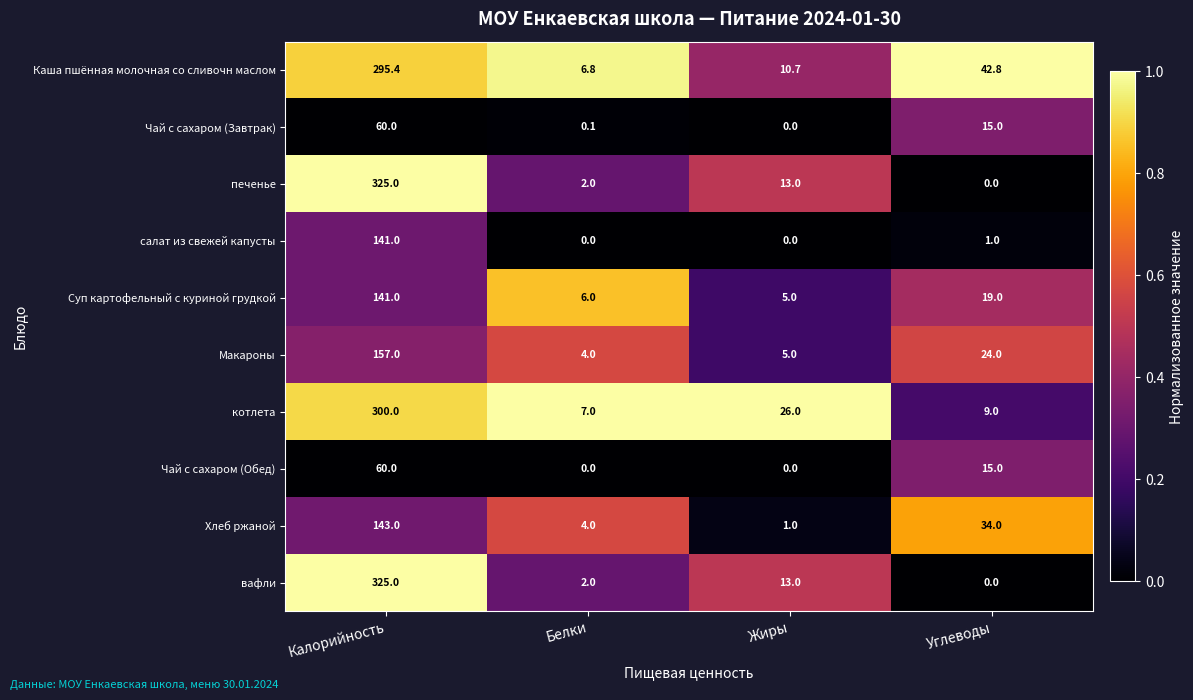

Read the салат из свежей капусты value at Углеводы.

1.0